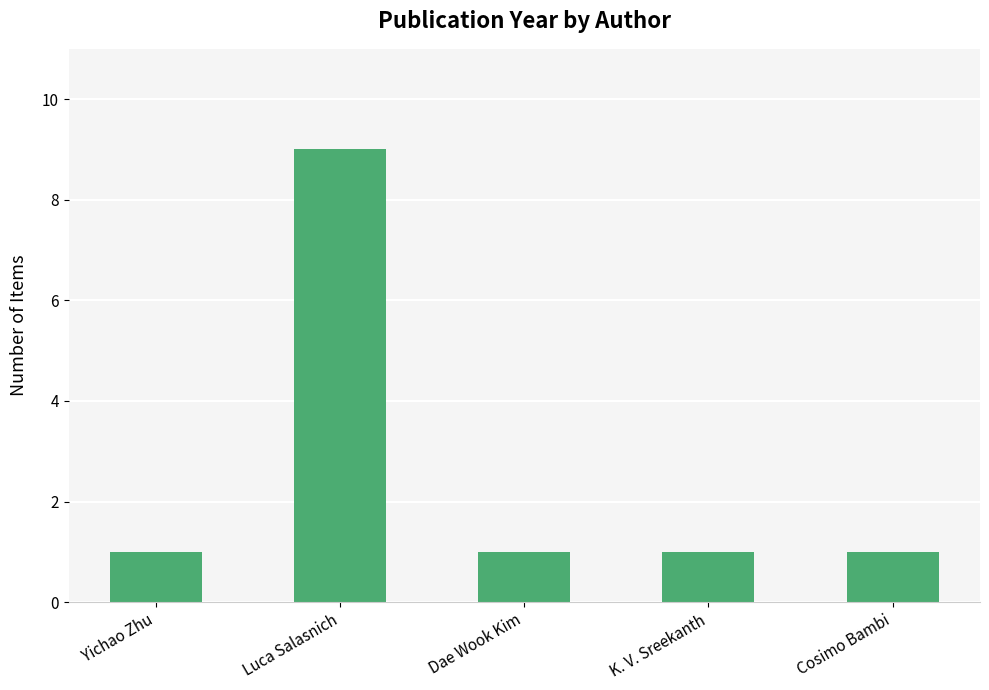

Which has a higher value, K. V. Sreekanth or Luca Salasnich?

Luca Salasnich